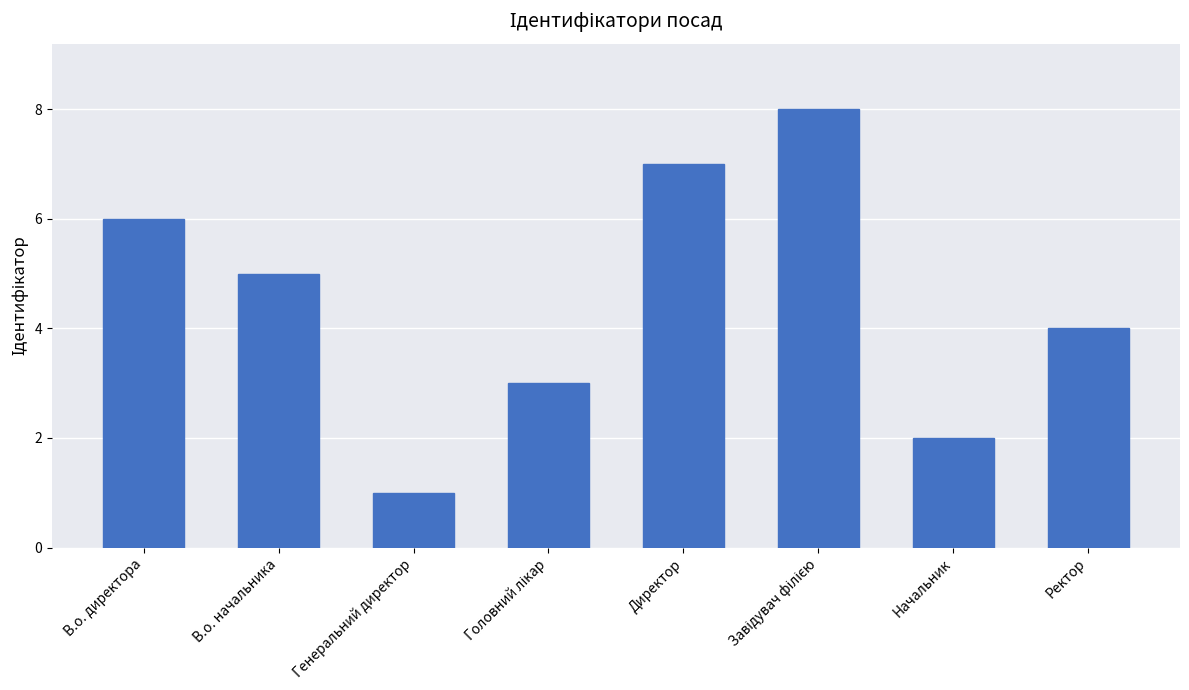

What is the minimum value shown in the chart?

1